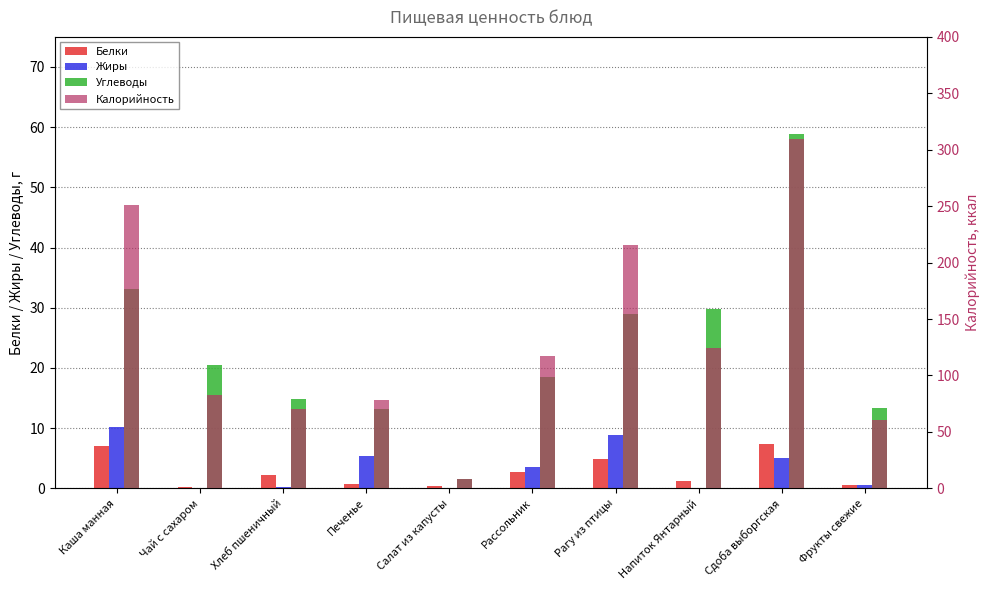

The Белки series shows 0.8 at Фрукты свежие. True or false?

False